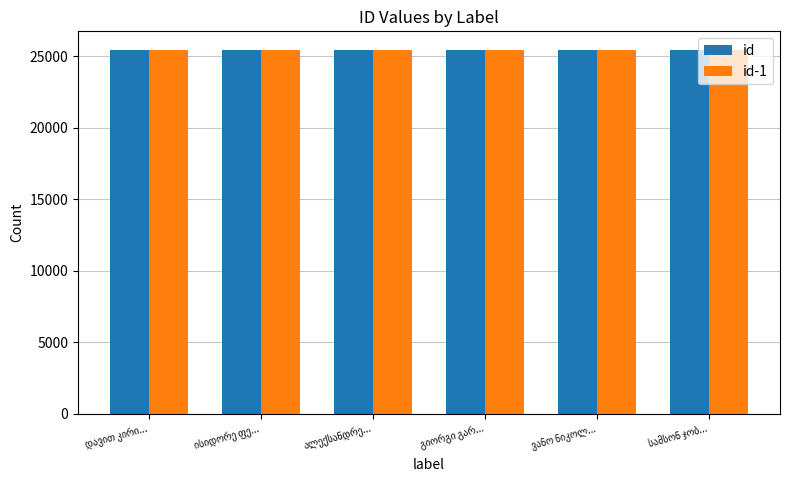

What is the sum of all id values?

152853